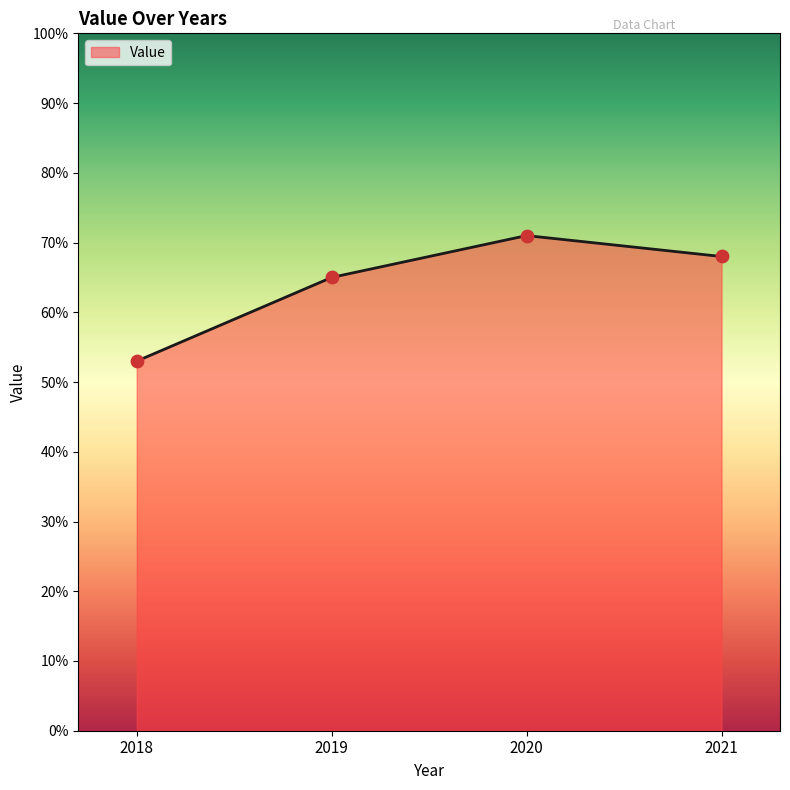

What is the change in value from 2018 to 2021?

+15